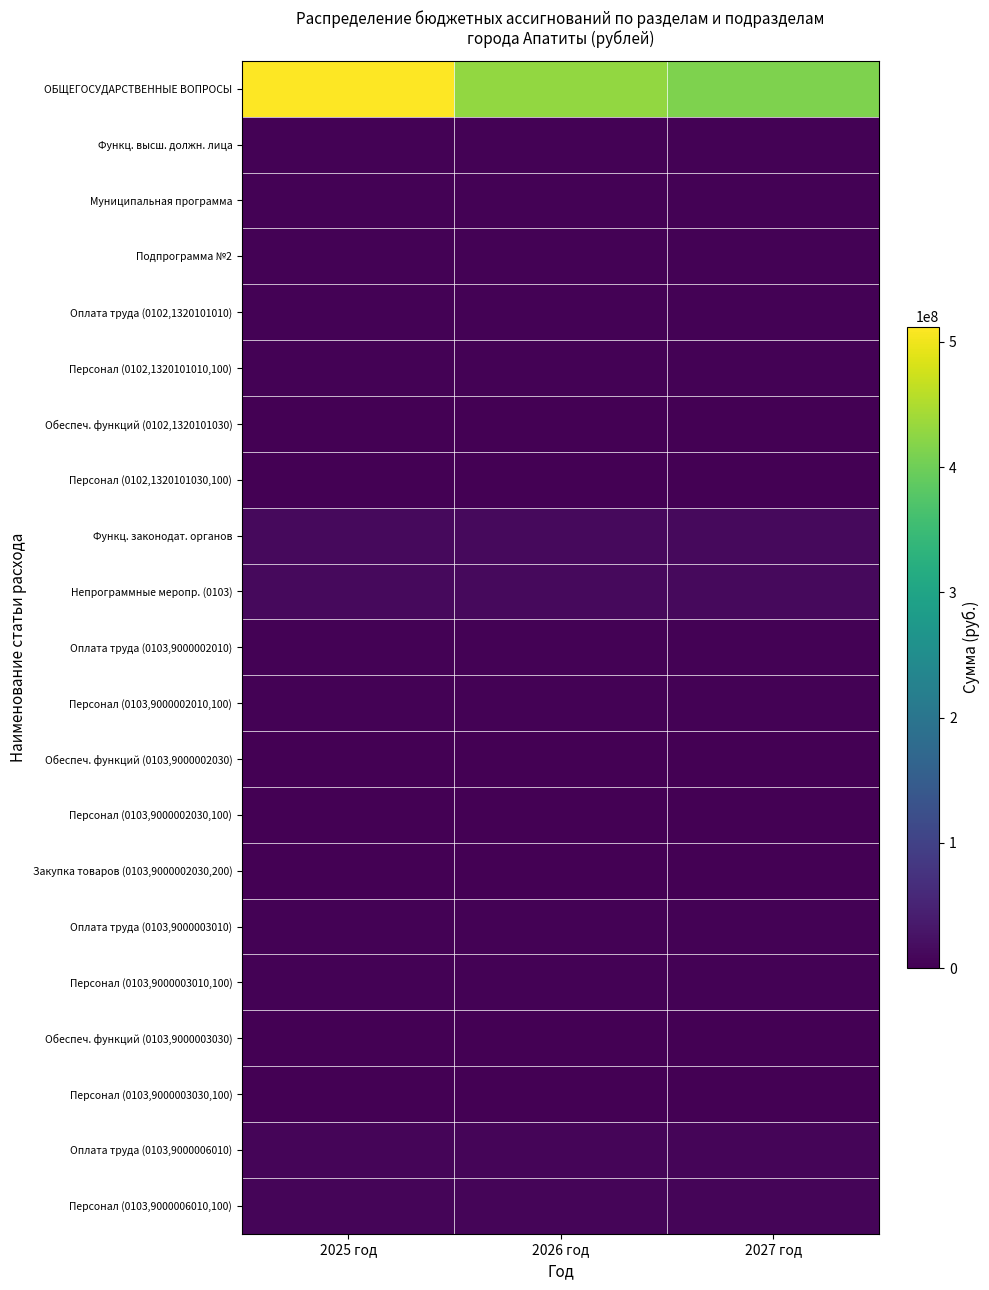

Rank the series by their maximum value, from highest to lowest.

ОБЩЕГОСУДАРСТВЕННЫЕ ВОПРОСЫ, Функц. законодат. органов, Непрограммные меропр. (0103), Оплата труда (0103,9000006010), Персонал (0103,9000006010,100), Функц. высш. должн. лица, Муниципальная программа, Подпрограмма №2, Оплата труда (0102,1320101010), Персонал (0102,1320101010,100), Оплата труда (0103,9000002010), Персонал (0103,9000002010,100), Оплата труда (0103,9000003010), Персонал (0103,9000003010,100), Обеспеч. функций (0102,1320101030), Персонал (0102,1320101030,100), Обеспеч. функций (0103,9000002030), Персонал (0103,9000002030,100), Обеспеч. функций (0103,9000003030), Персонал (0103,9000003030,100), Закупка товаров (0103,9000002030,200)